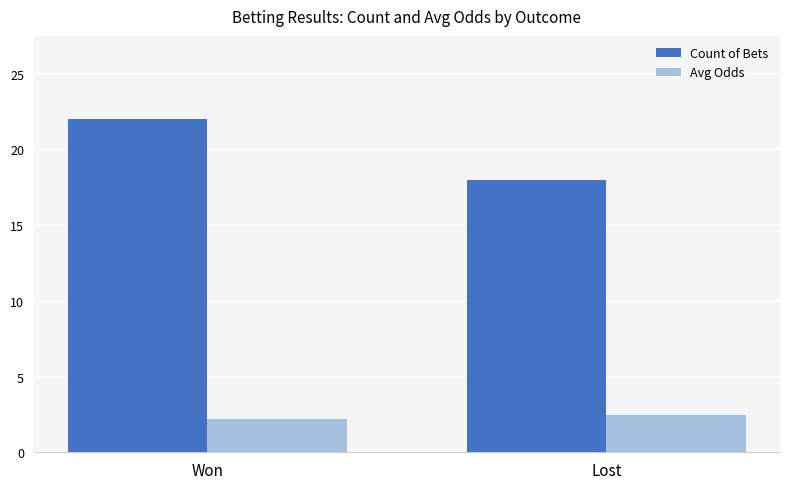

Which series has the largest range (max minus min)?

Count of Bets